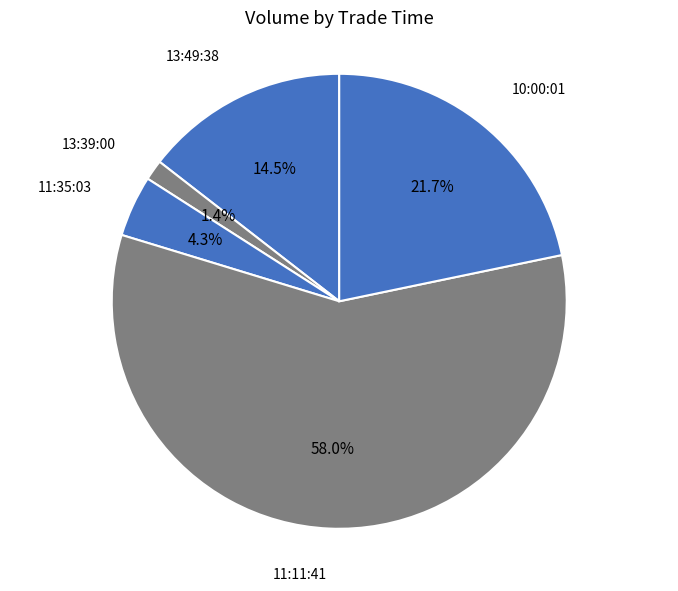

Count the number of slices in the pie.

5